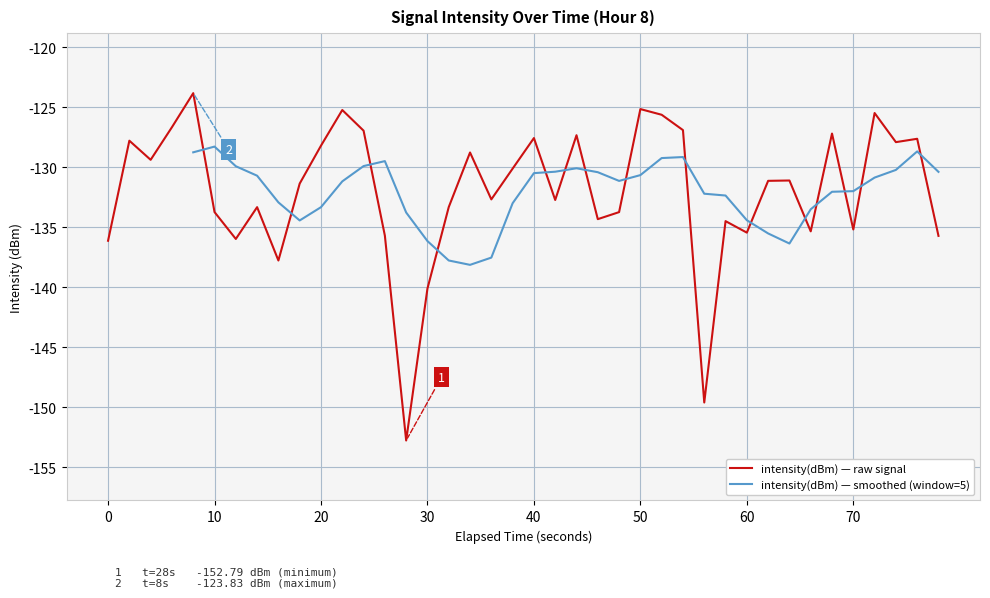

What is the maximum value shown in the chart?

-123.8